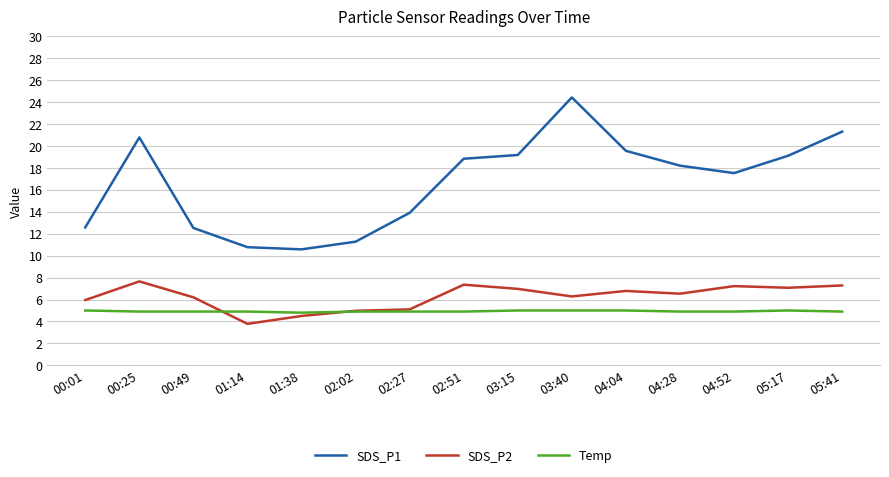

What is the spread (max minus min) of values at 01:14?

7.0